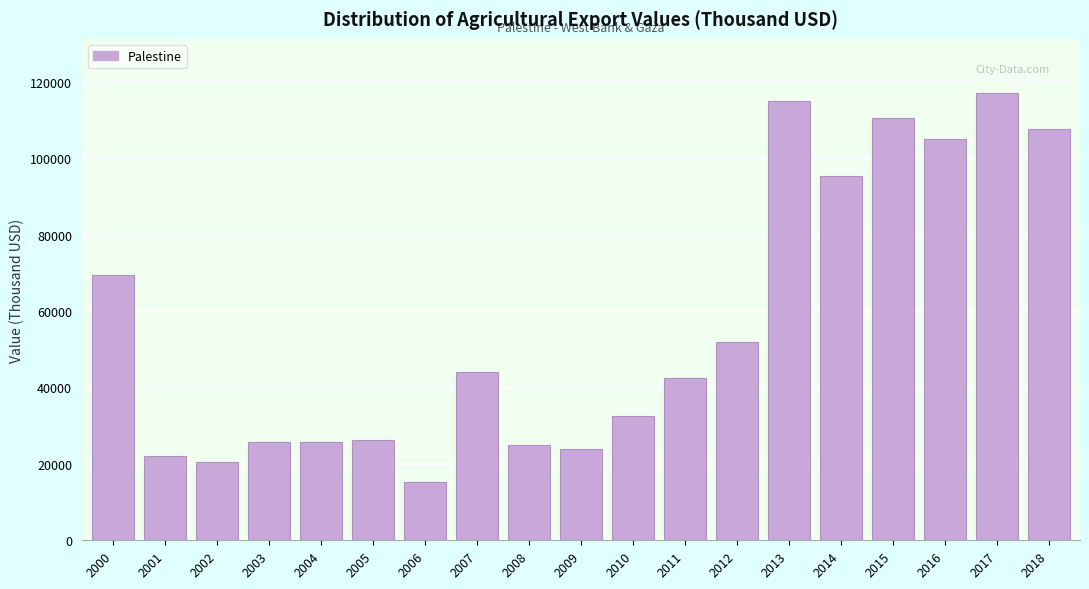

What is the value of the 15th bar from the left?

95444.2